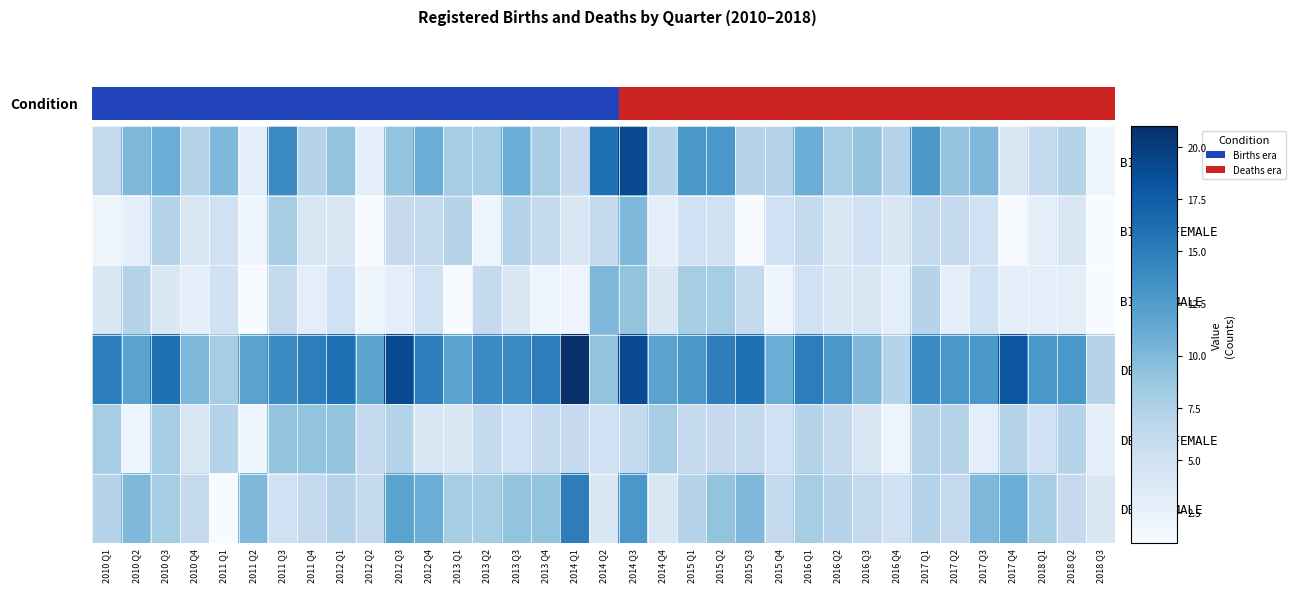

Read the BIRTHS value at 2013 Q1, to the nearest 10.

10